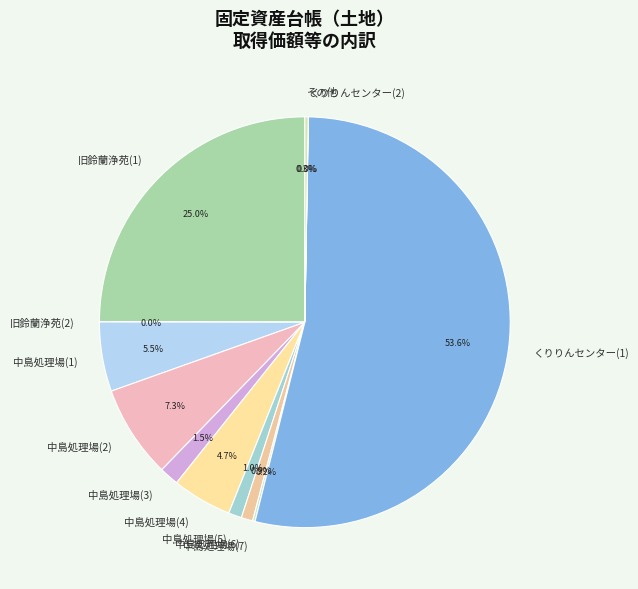

Is くりりんセンター(1) the majority of the pie?

Yes